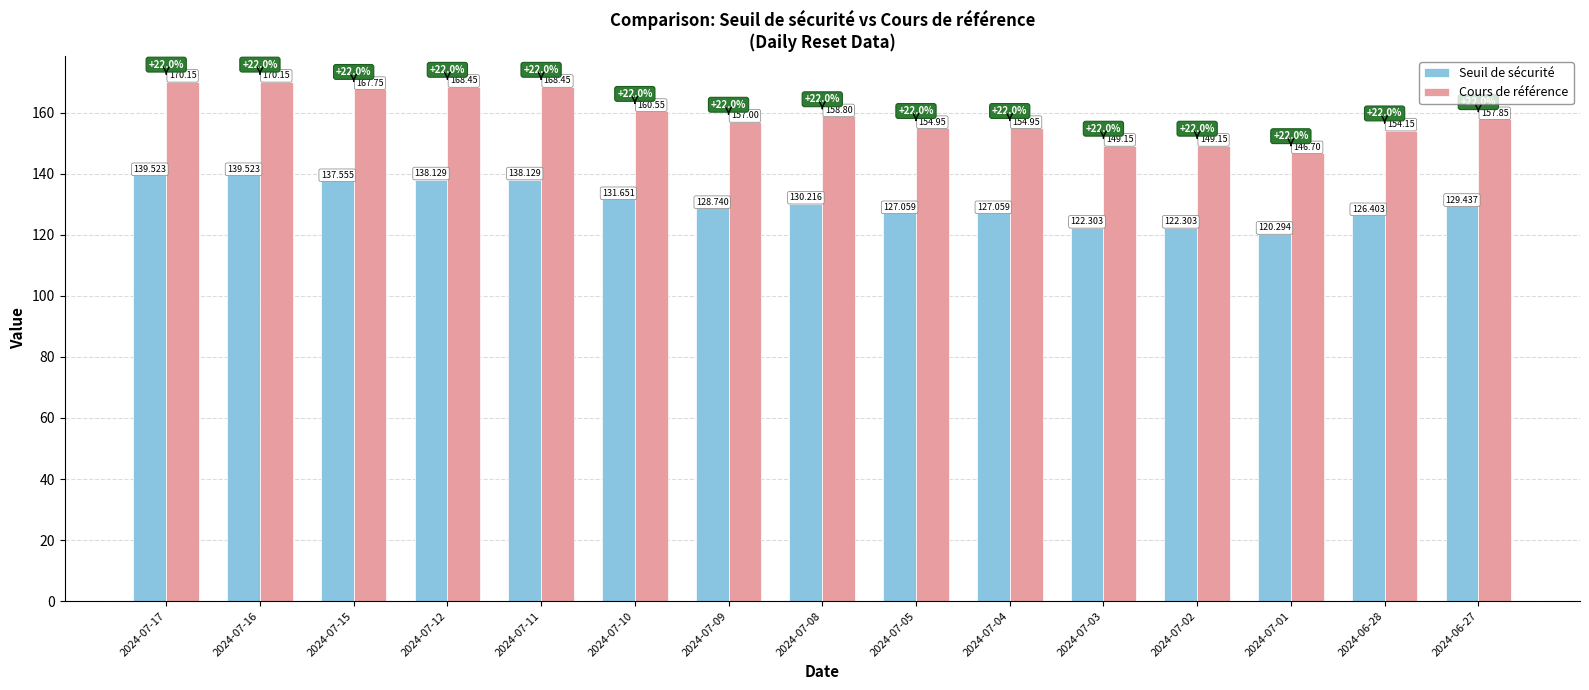

Which series has the largest range (max minus min)?

Cours de référence